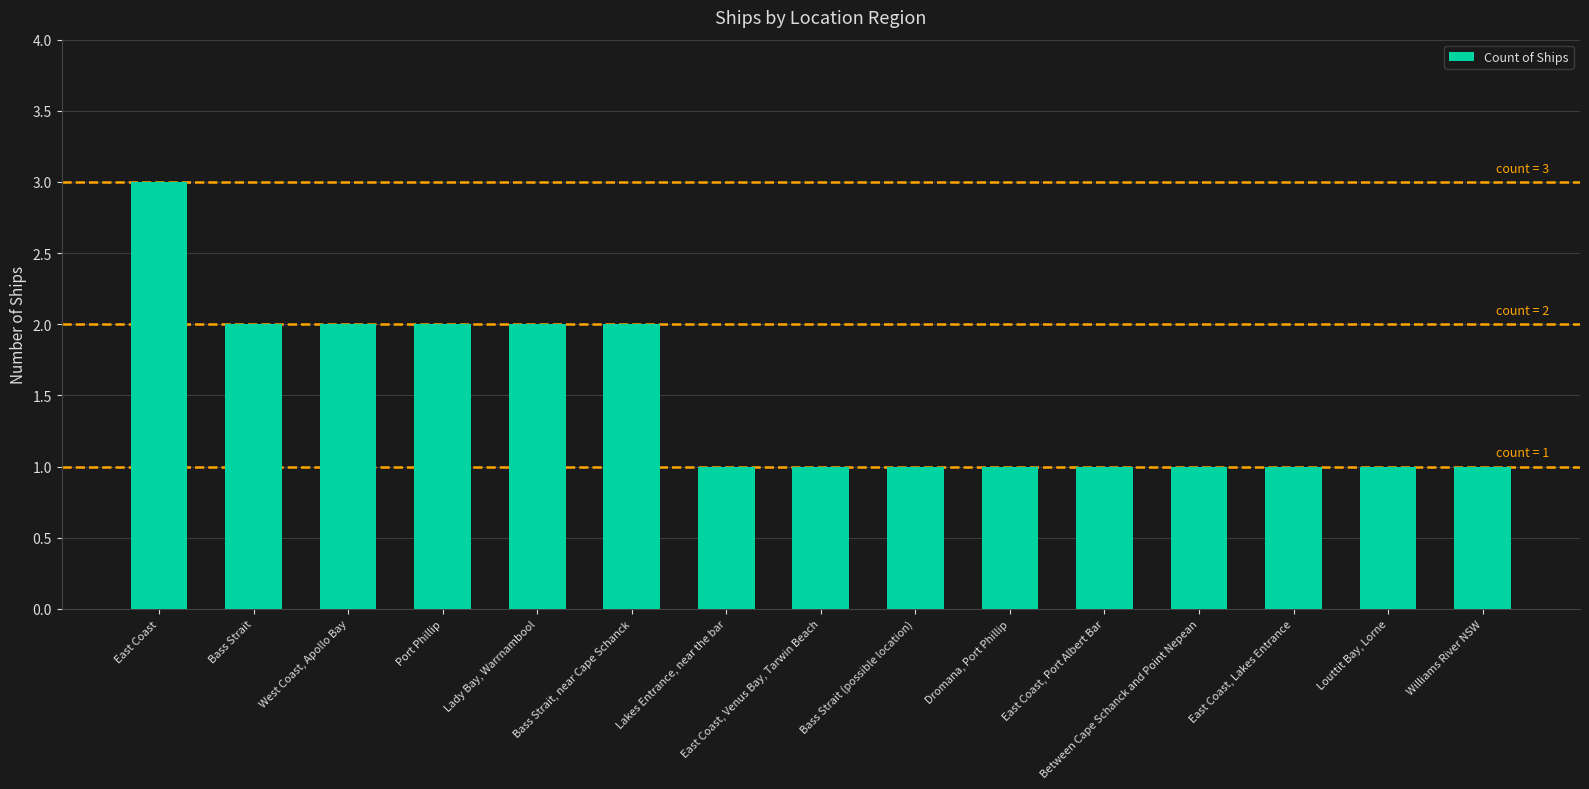

What is the sum of the values at Lakes Entrance, near the bar and West Coast, Apollo Bay?

3